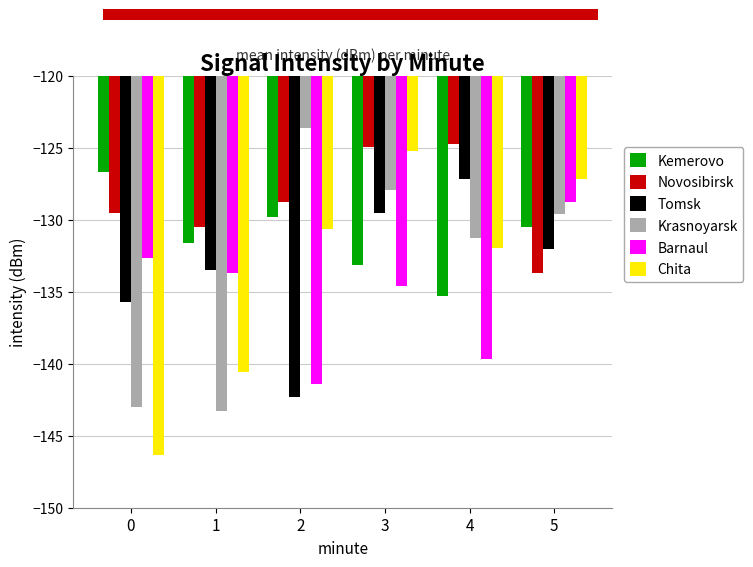

Rank the series at 2 from highest to lowest value.

Krasnoyarsk, Novosibirsk, Kemerovo, Chita, Barnaul, Tomsk